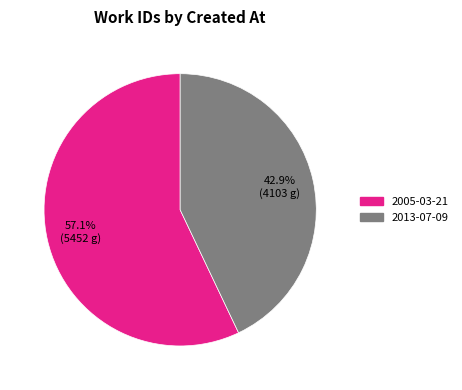

How many segments does this pie chart have?

2